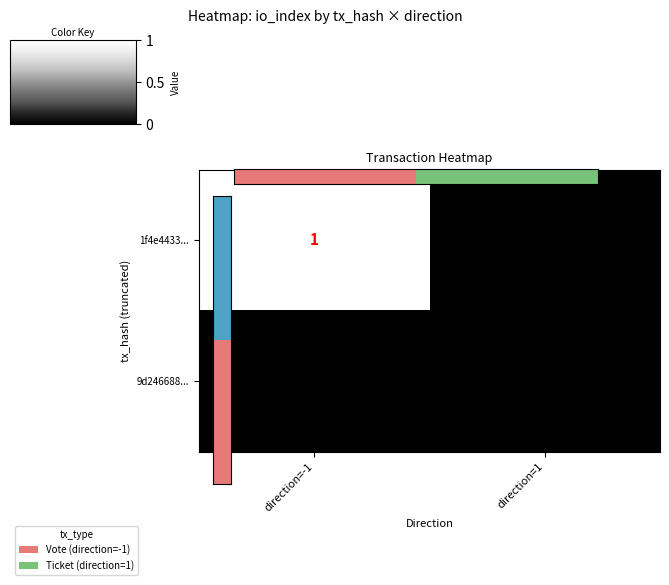

Is it true that 9d246688... equals 0 at direction=1?

True